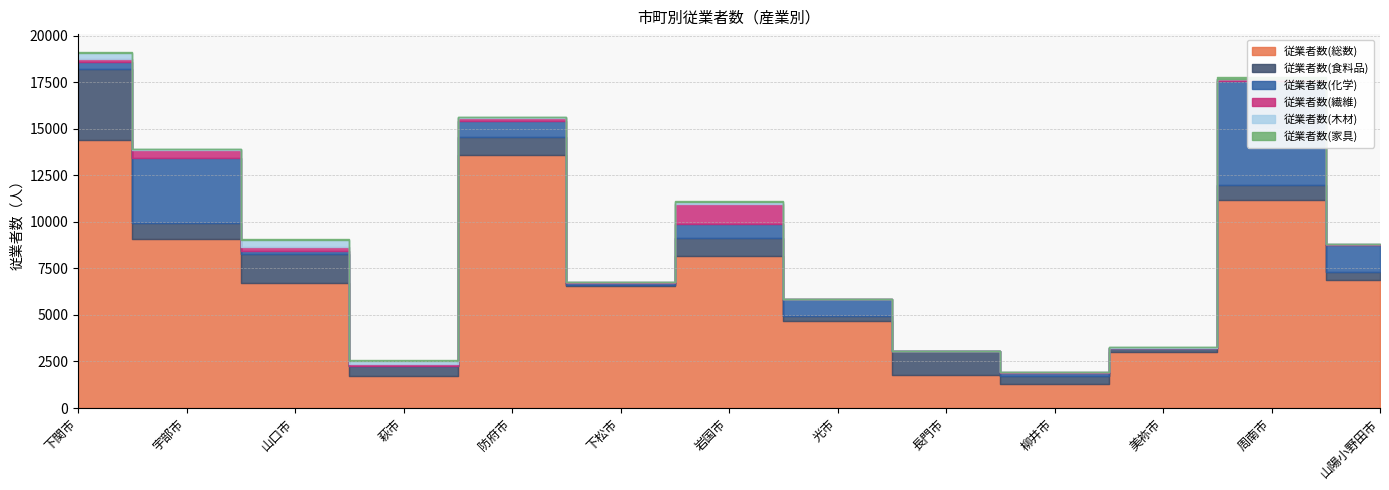

What value does the 従業者数(家具) series have at 山陽小野田市?

14